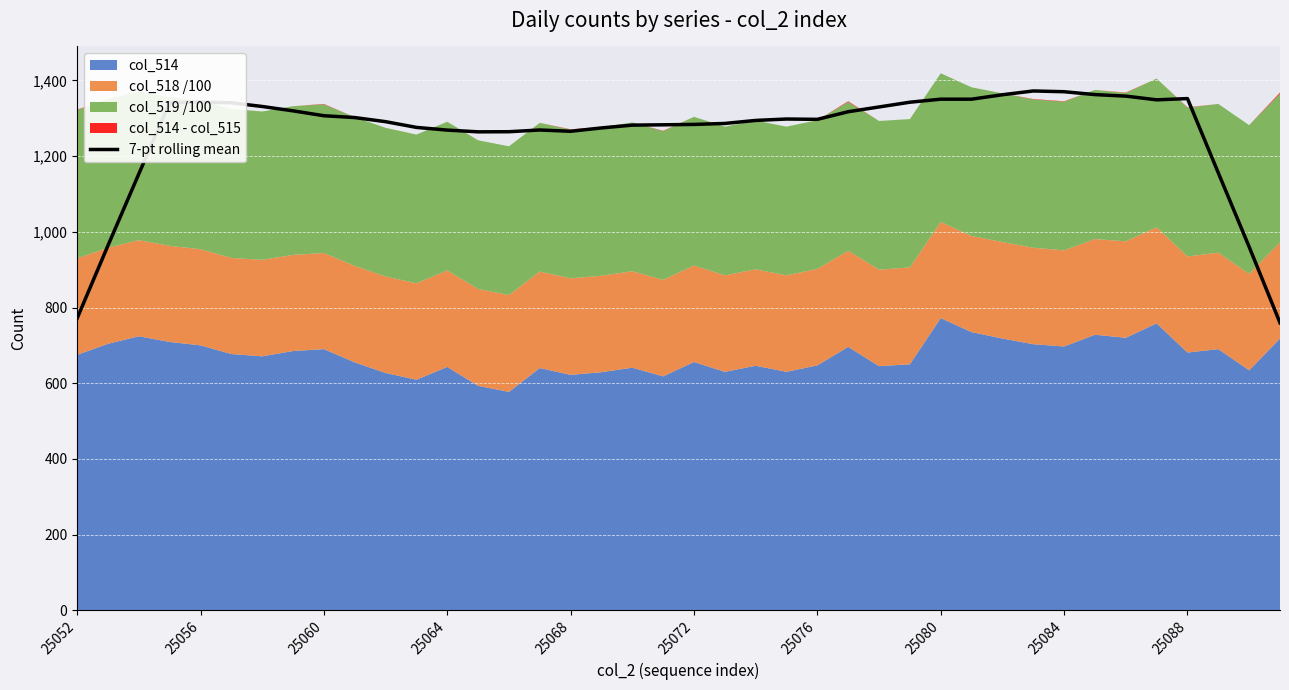

What is the lowest value of the 7-pt rolling mean series?

759.6